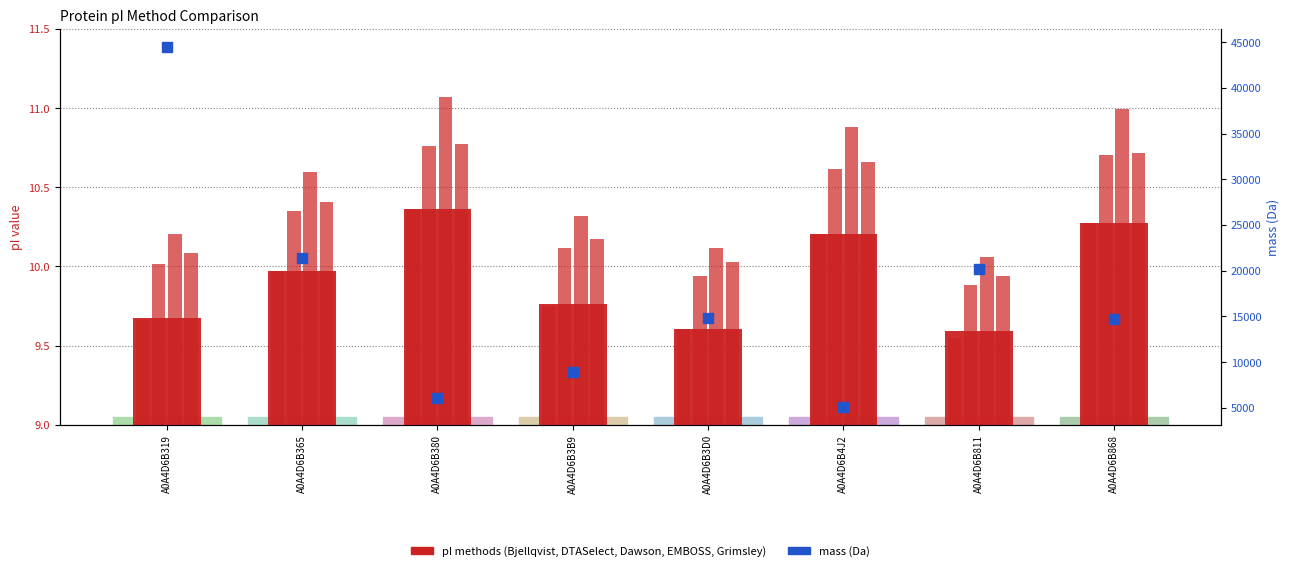

Which series contains the highest Y value?

mass (Da)